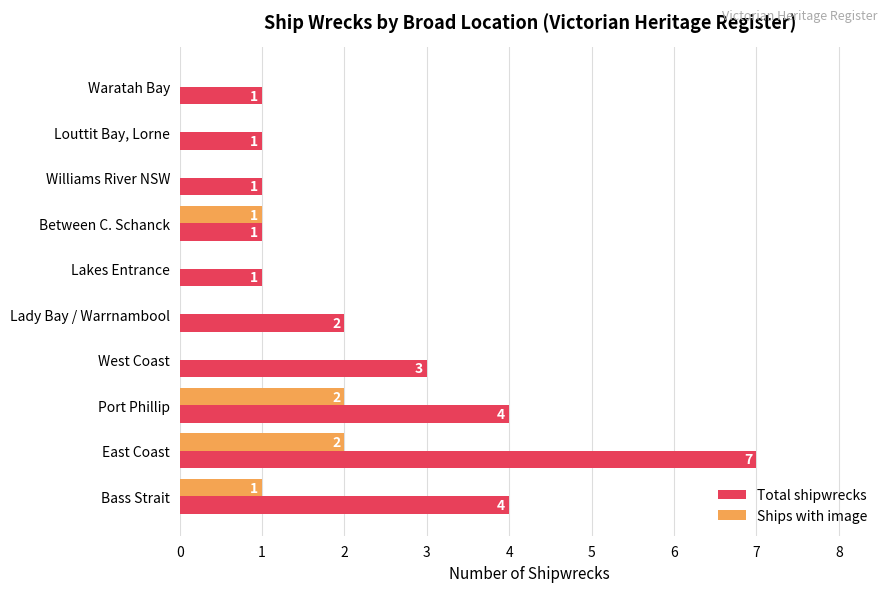

How many Total shipwrecks values are between 1 and 4?

9